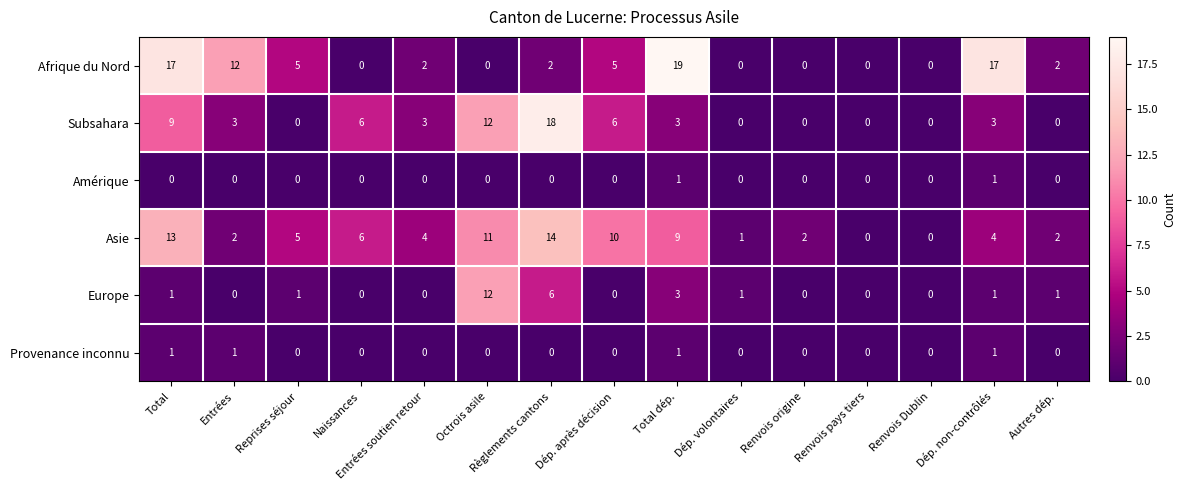

At which category is the sum across all series the highest?

Total